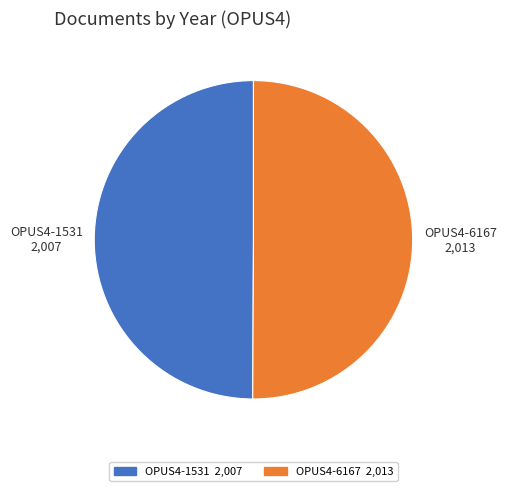

Approximately how many times larger is the value at OPUS4-1531 compared to OPUS4-6167?

1.0